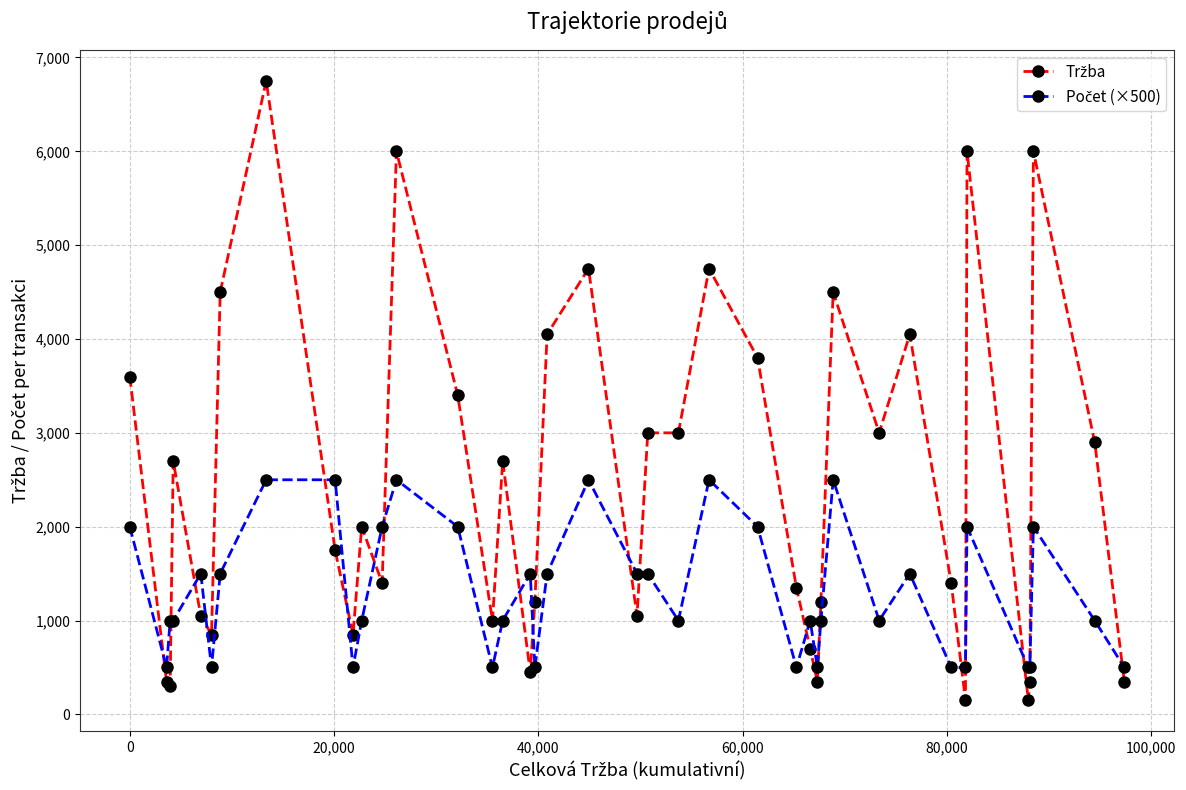

What is the greatest value displayed?

6750